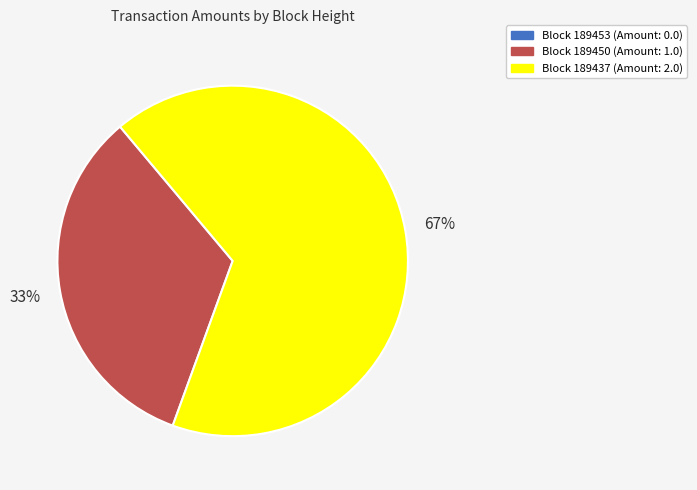

To the nearest percent, what is the average slice percentage?

33%